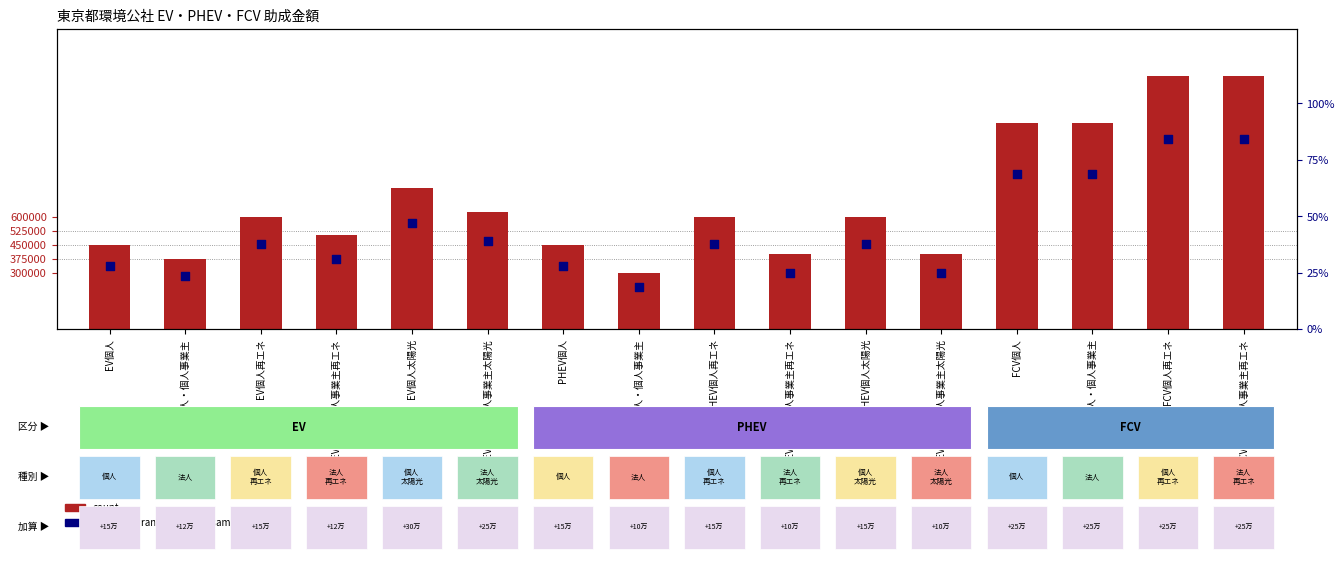

At which category is the sum across all series the highest?

FCV個人再エネ